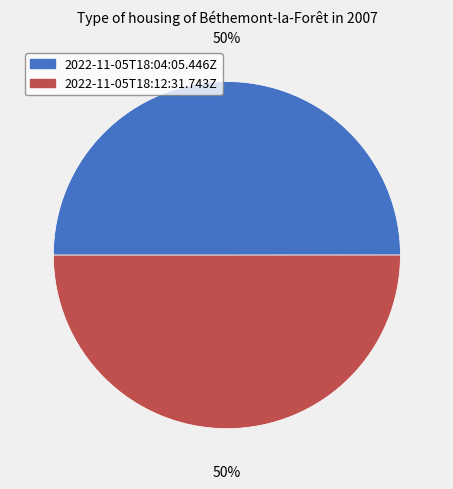

Do 2022-11-05T18:12:31.743Z and 2022-11-05T18:04:05.446Z together represent more than half of the pie?

Yes